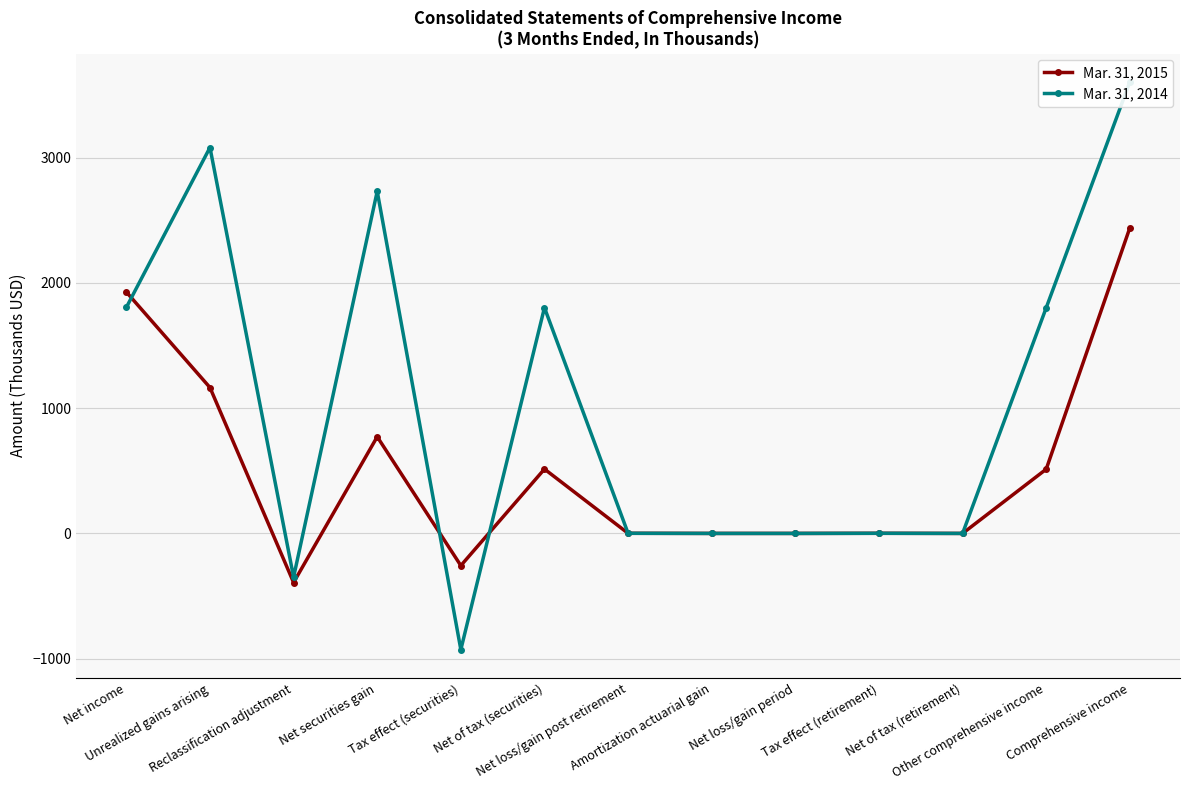

At how many categories does at least one series exceed 1062?

6